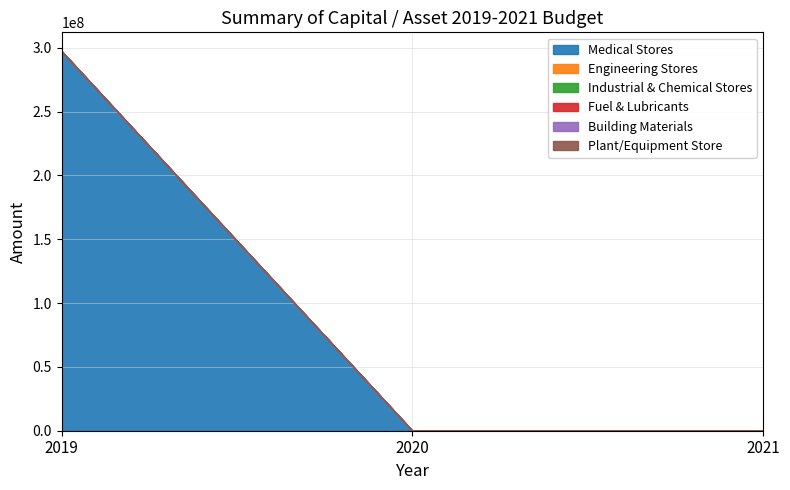

Reading left to right, list all the values displayed in this chart.

Medical Stores: 297236520	0	0
Engineering Stores: 0	0	0
Industrial & Chemical Stores: 0	0	0
Fuel & Lubricants: 0	0	0
Building Materials: 0	0	0
Plant/Equipment Store: 0	0	0